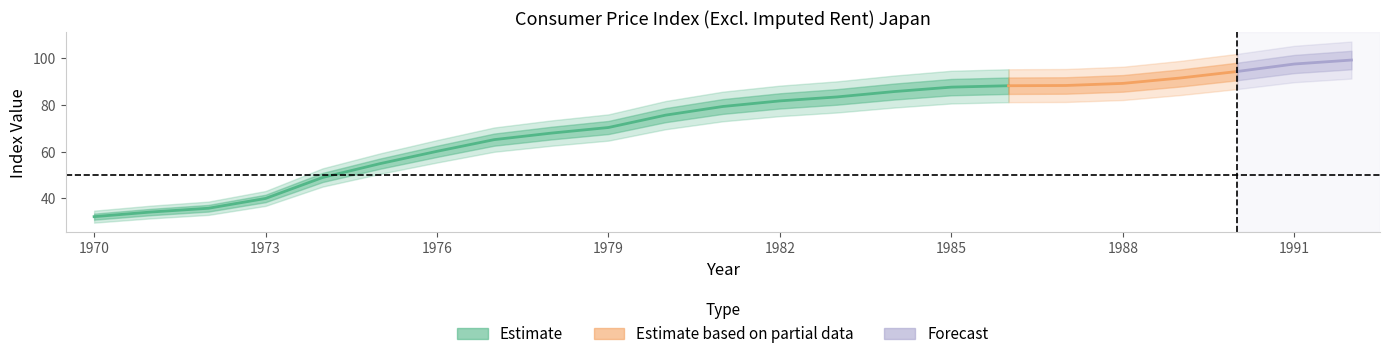

Which label corresponds to the smallest value in the chart?

1970